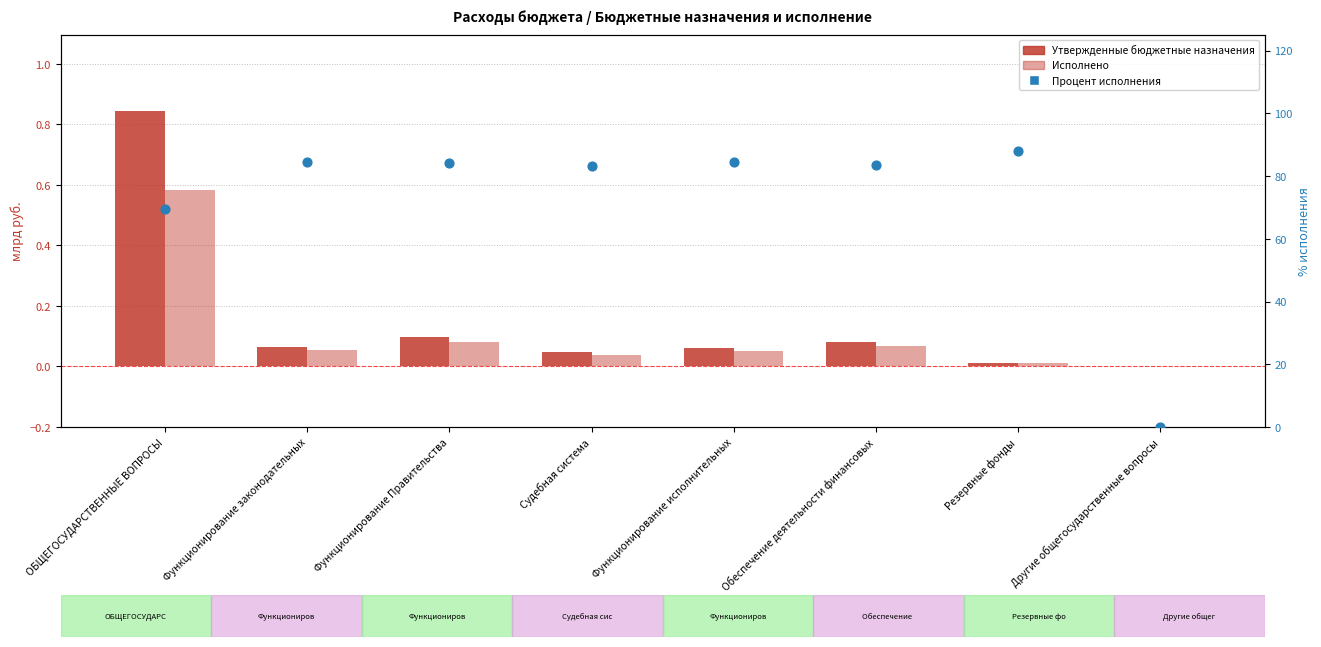

At how many categories does at least one series exceed 25?

7